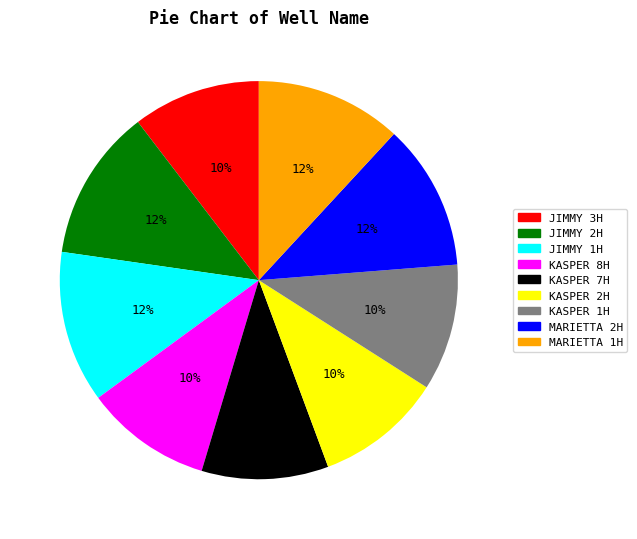

To the nearest percent, what is the difference between the largest and smallest slice percentages?

2%